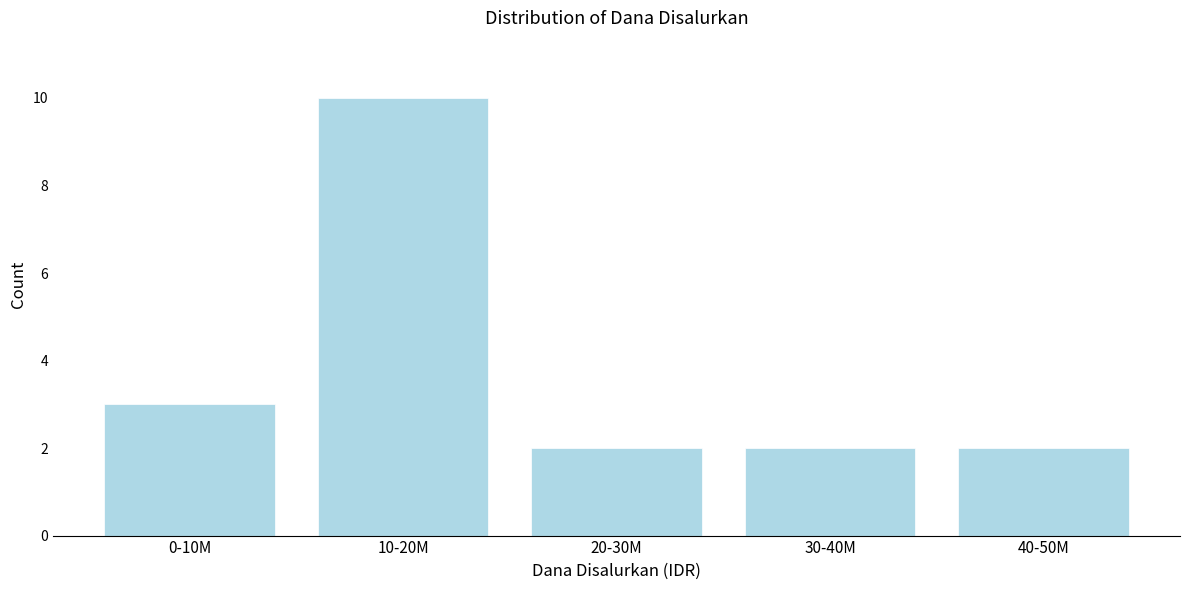

Reading left to right, what are all the values shown in this chart?

0-10M=3	10-20M=10	20-30M=2	30-40M=2	40-50M=2